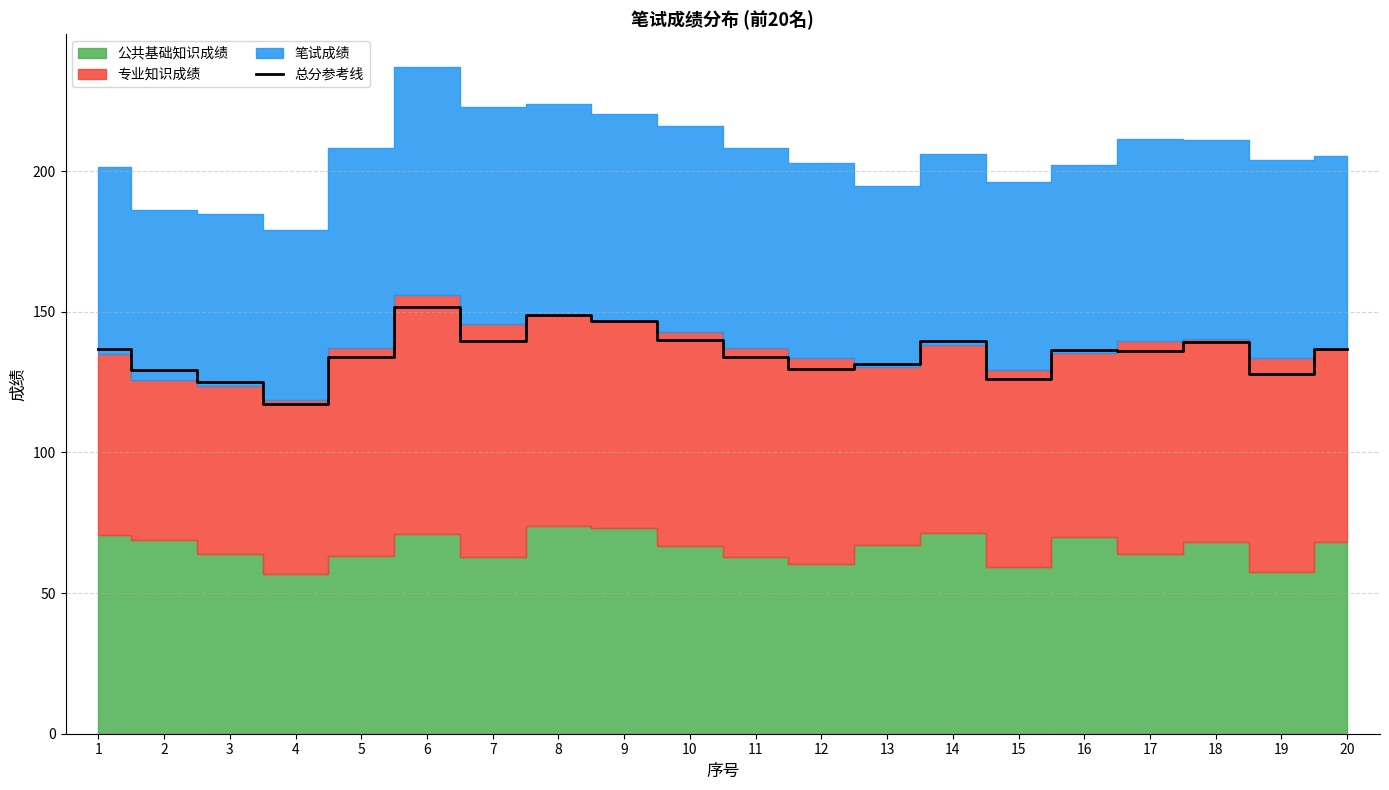

Is it true that 总分参考线 equals 201.3 at 19?

False